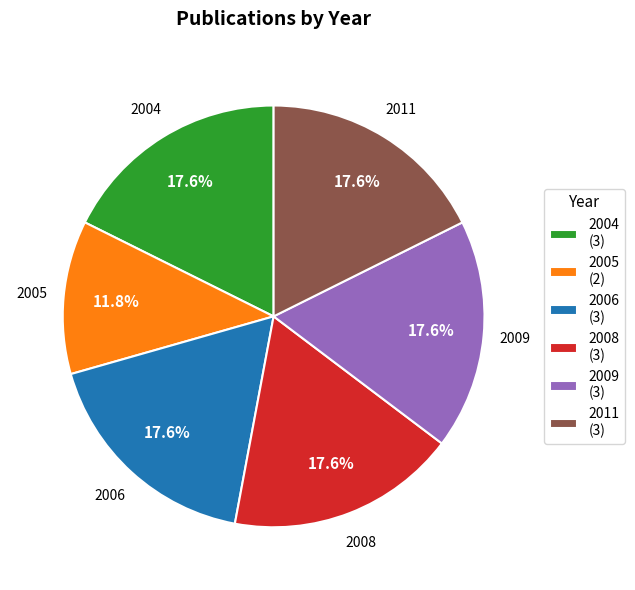

Does 2006 account for over 50% of the chart?

No